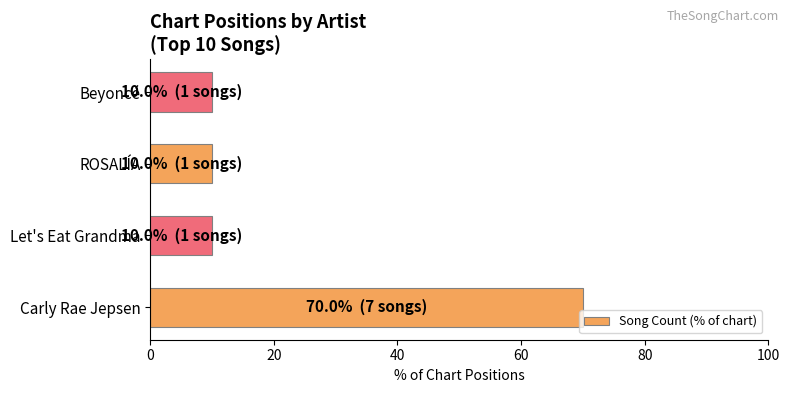

What is the change in value from Carly Rae Jepsen to Beyoncé?

-60